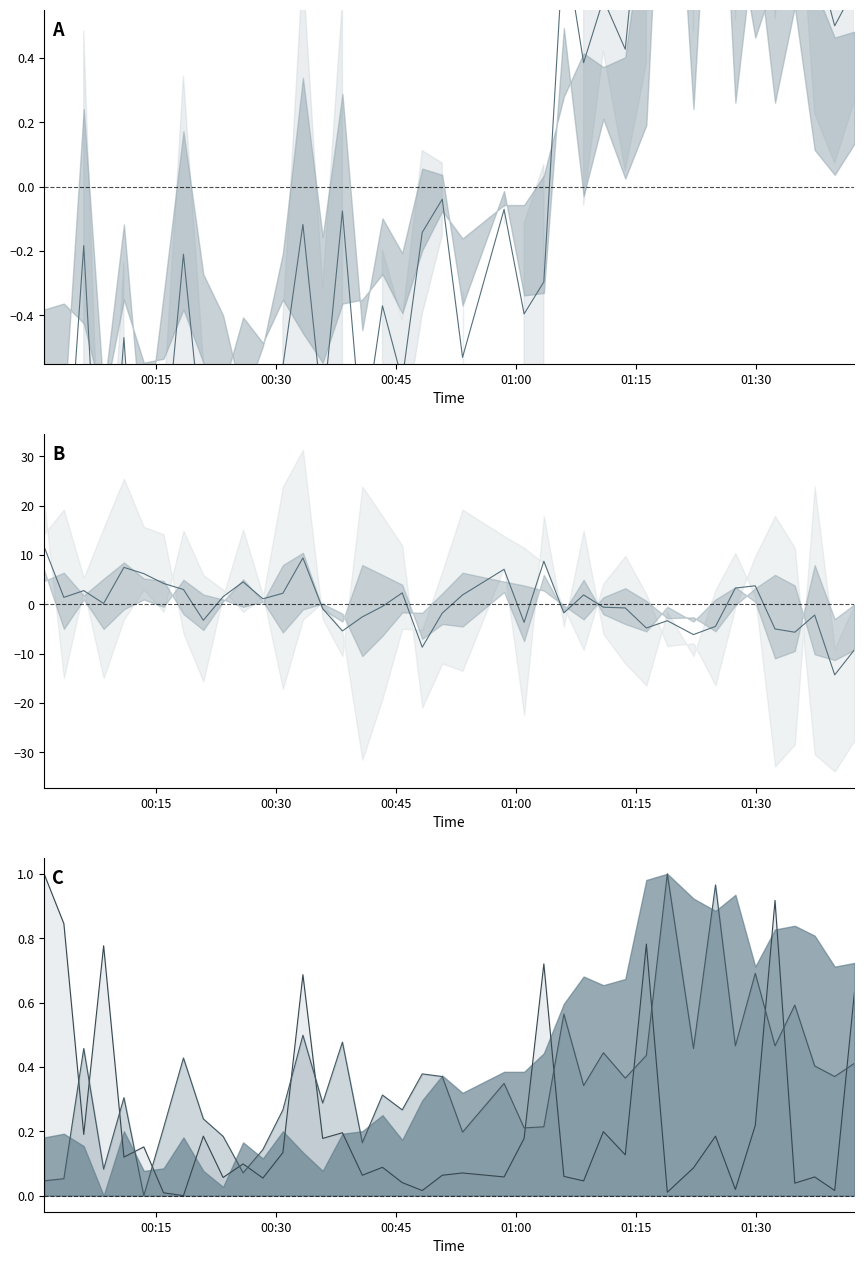

In SDS_P1 line, how many points are higher than both neighbors (excluding endpoints)?

14